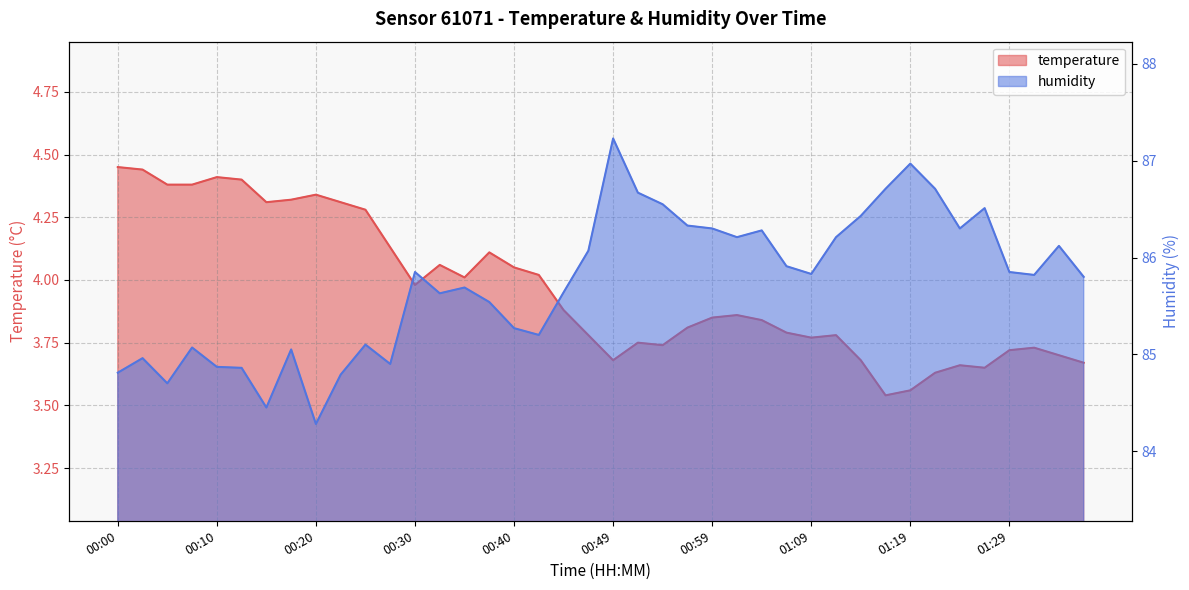

True or false: temperature has a value of 5.1 at 00:45.

False